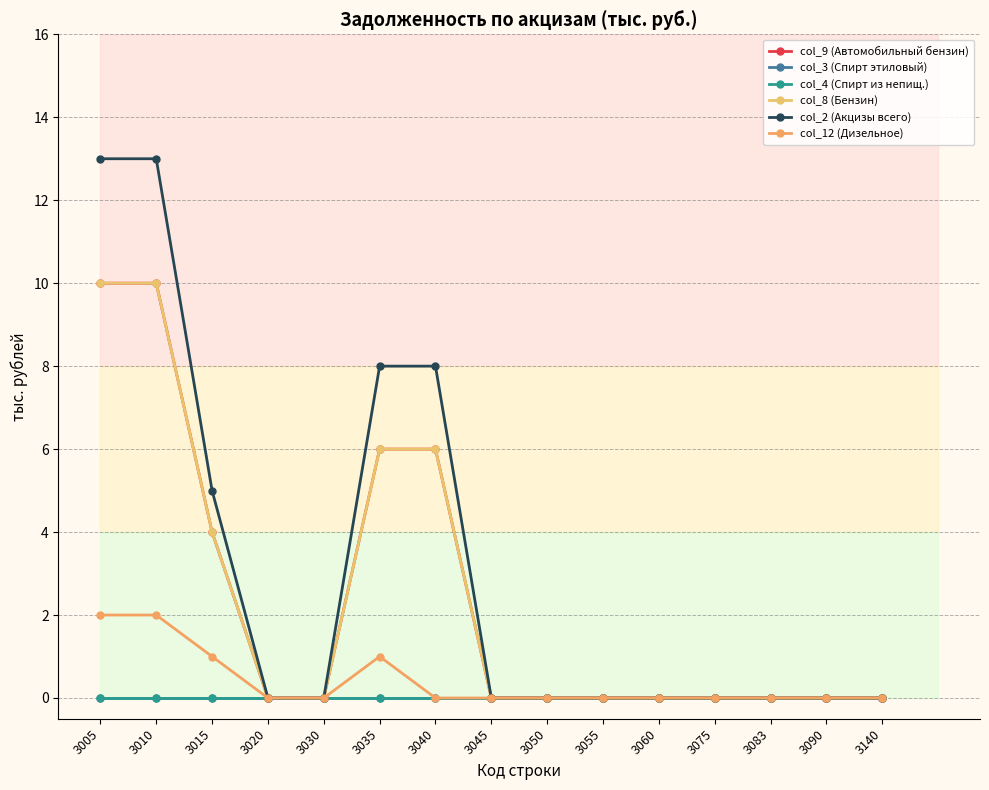

True or false: col_3 (Спирт этиловый) and col_12 (Дизельное) intersect in this chart.

False